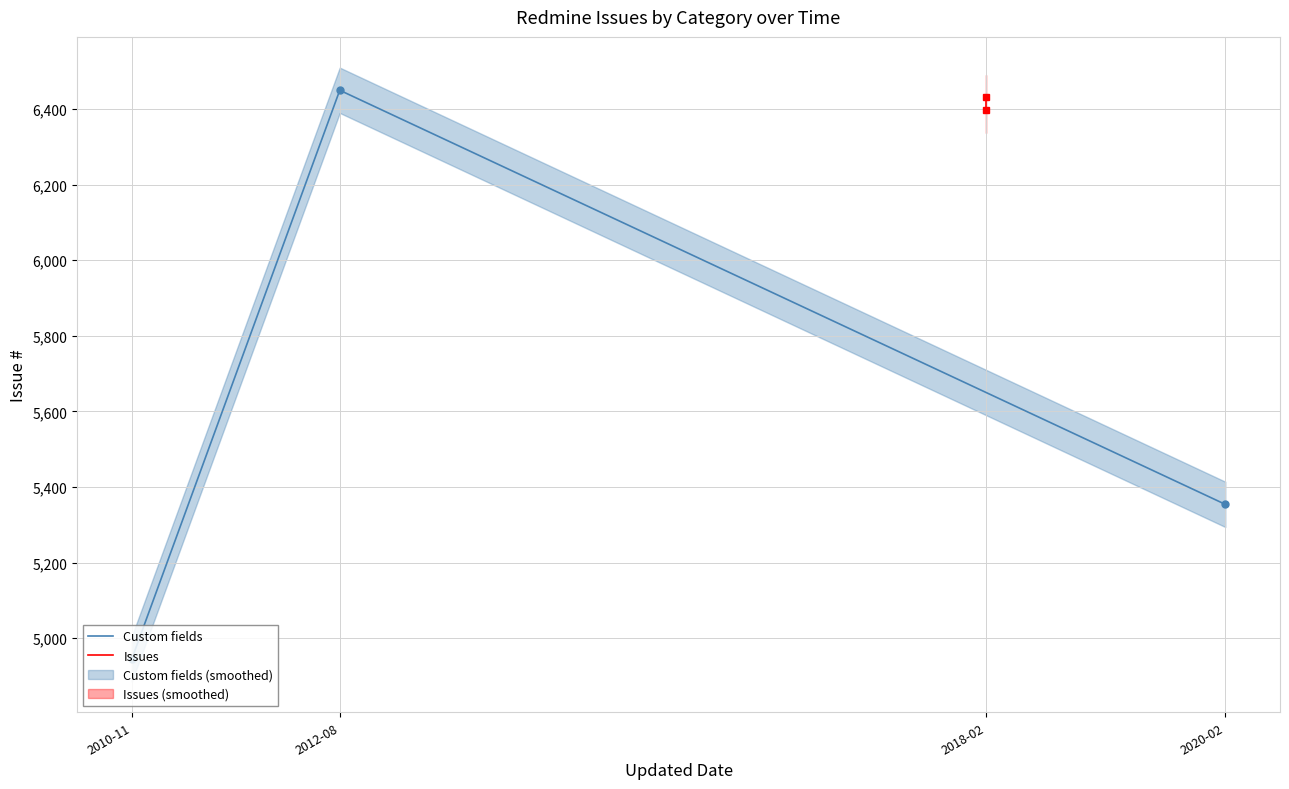

At which label is Custom fields closest to 5697?

2020-02